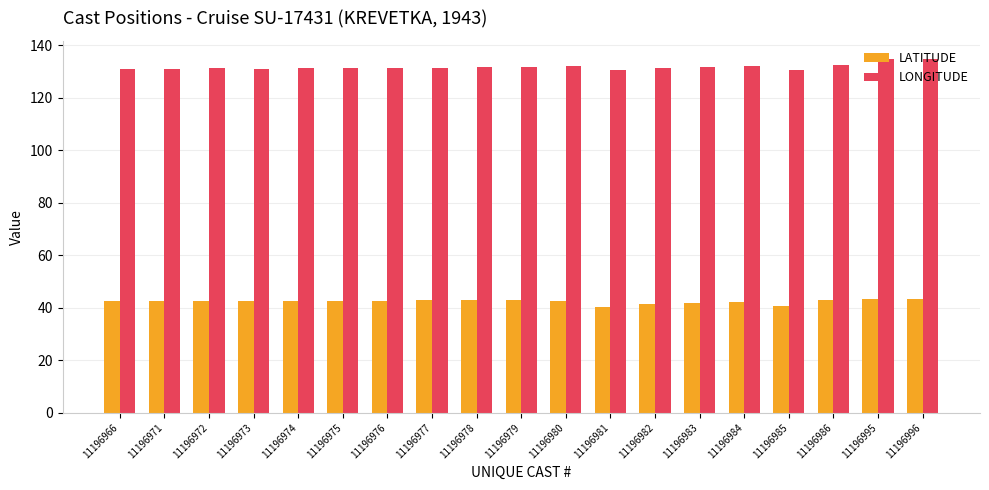

How many data points does each series have?

19